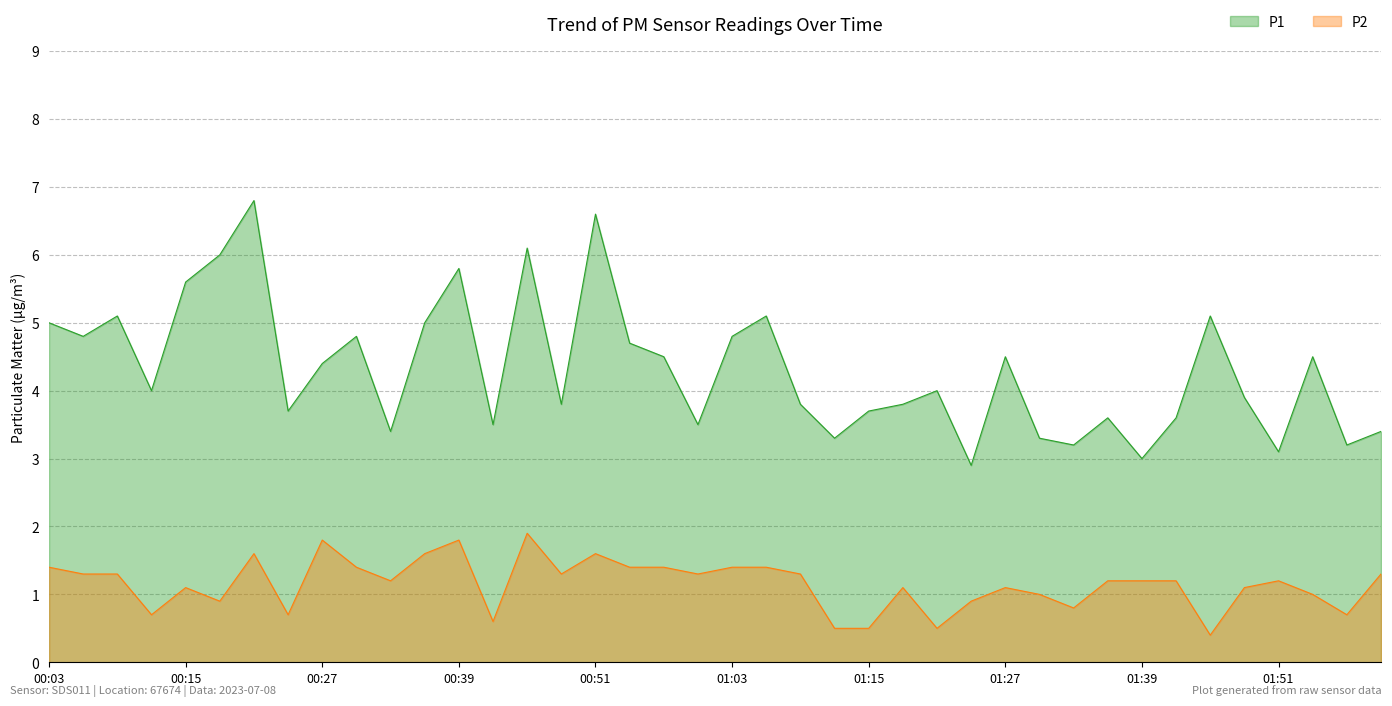

True or false: P1 and P2 cross at least once.

False